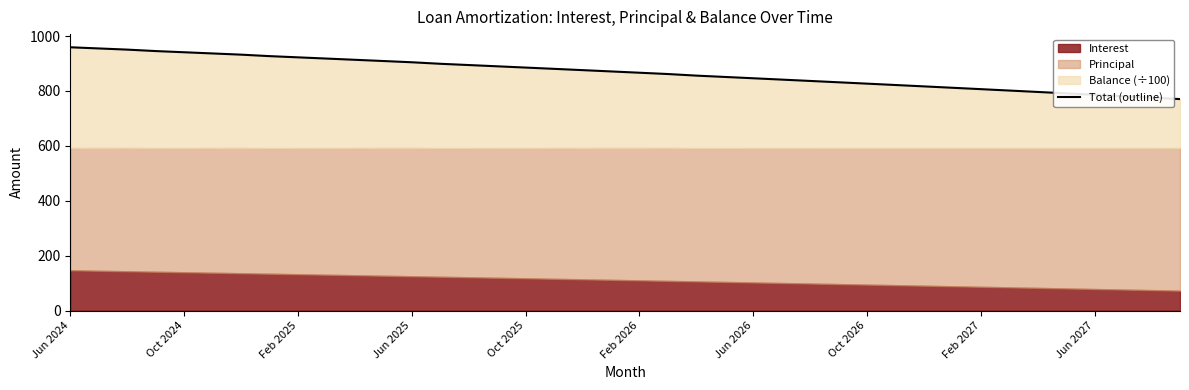

What is the change in value from Oct 2024 to 28?

-128.2